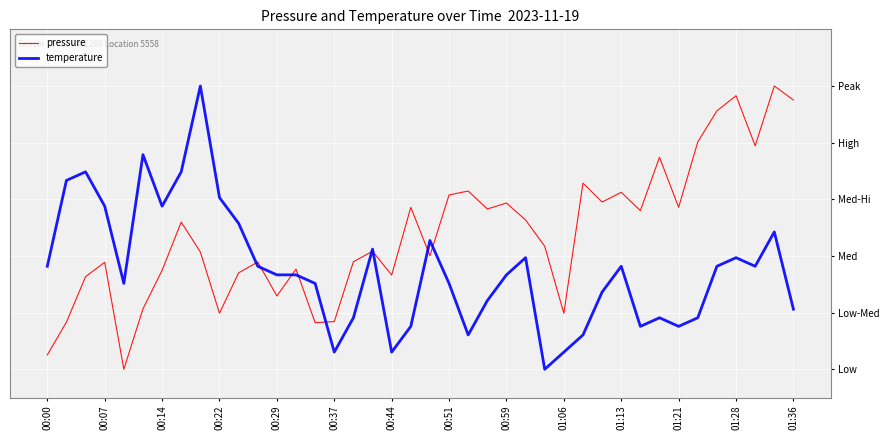

What are all the series names shown in the legend?

pressure, temperature